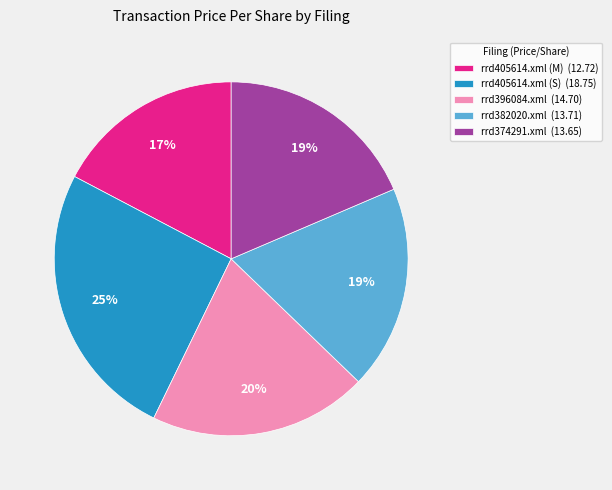

Count the number of slices in the pie.

5